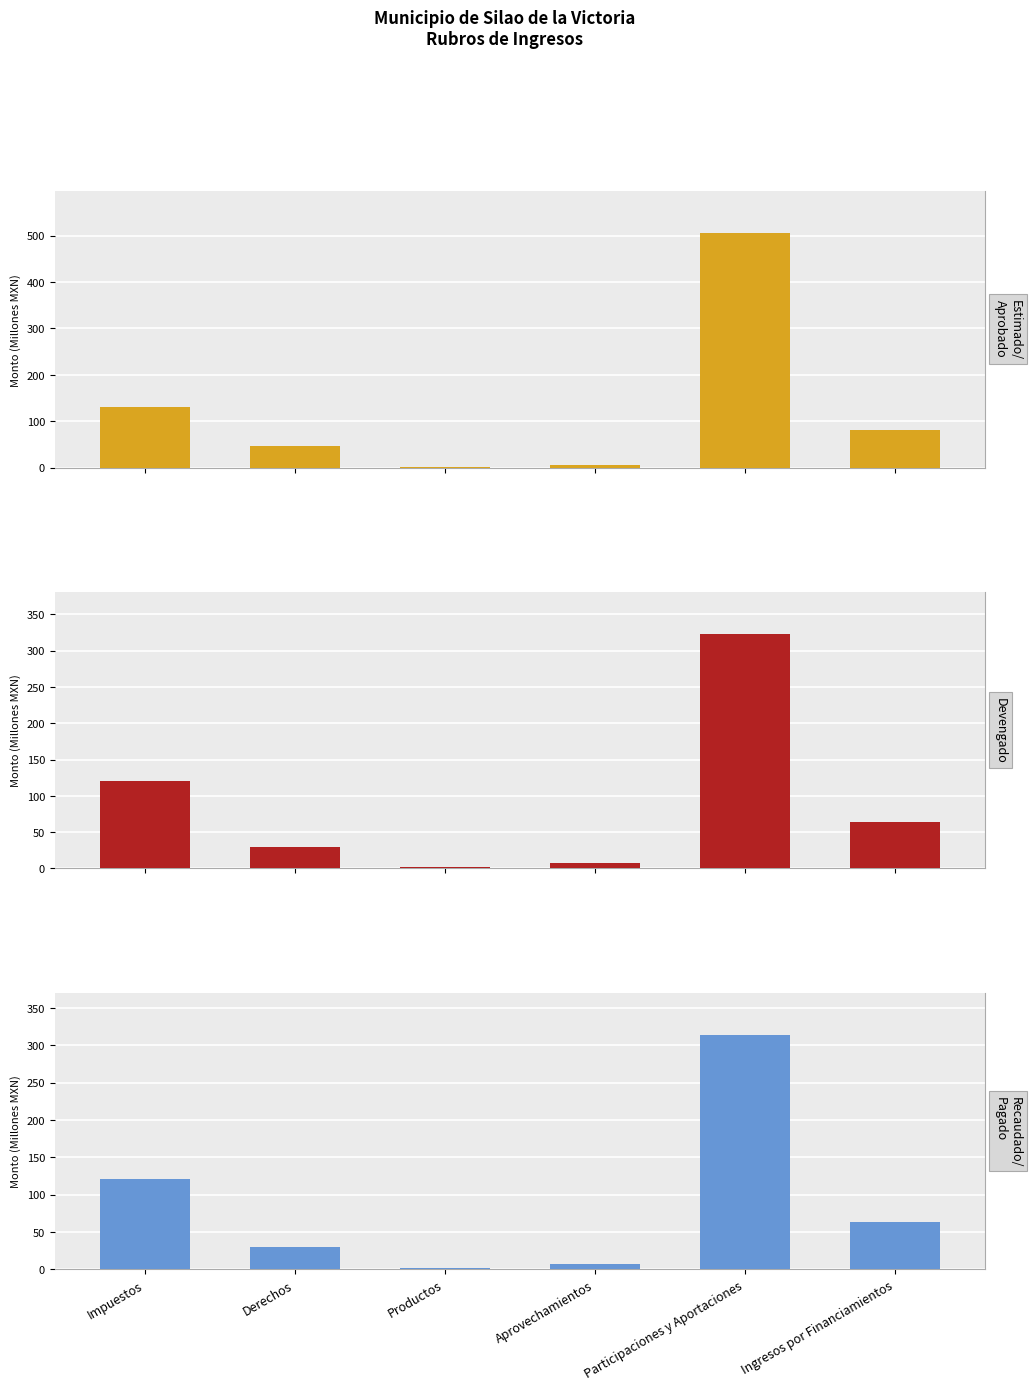

What is the label of the 6th bar from the right?

Impuestos